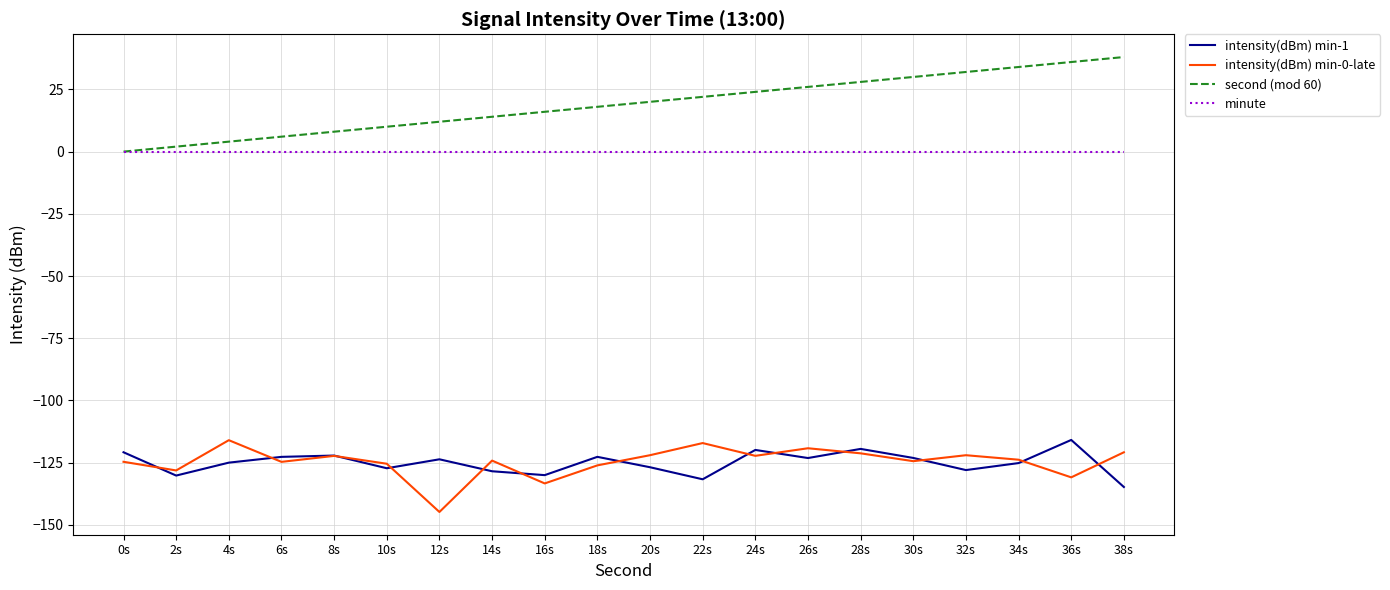

True or false: intensity(dBm) min-1 has a value of -41.1 at 26s.

False